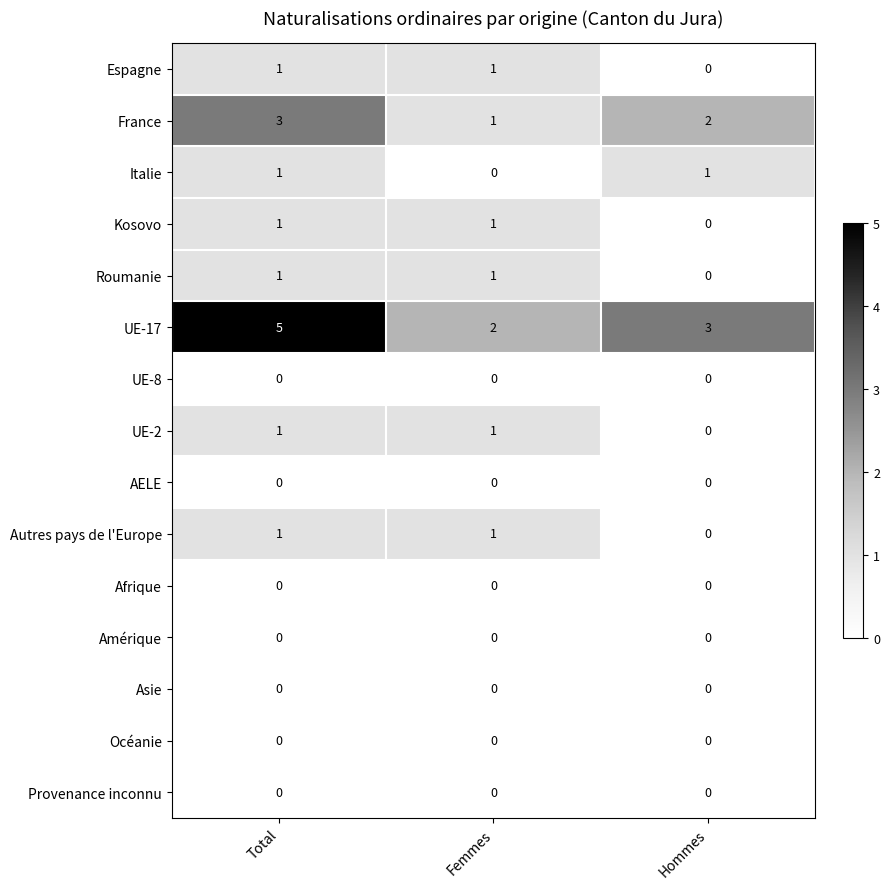

Is it true that Asie equals 0 at Femmes?

True